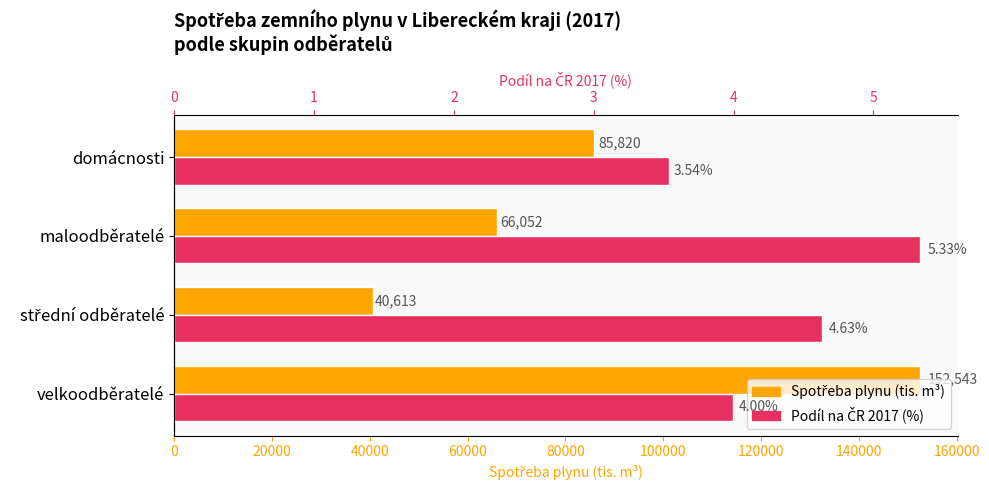

What is the greatest value displayed?

152543.0